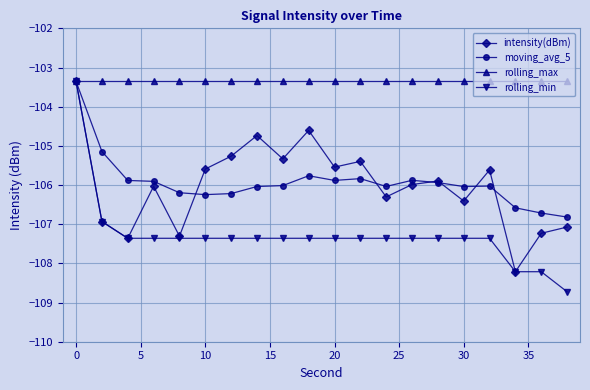

How many data points in intensity(dBm) are above -105?

3